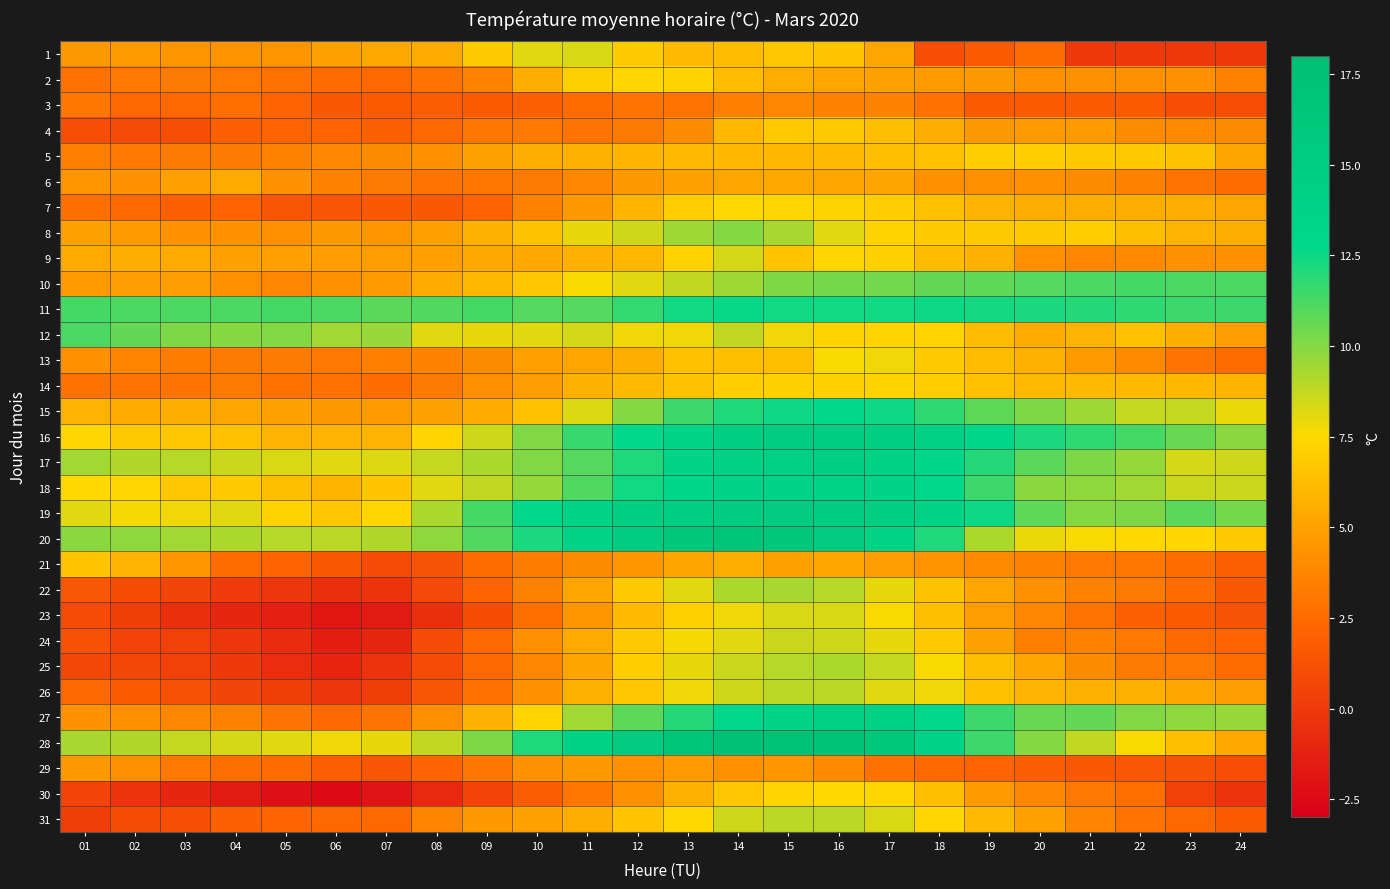

At which category is the sum across all series the highest?

15